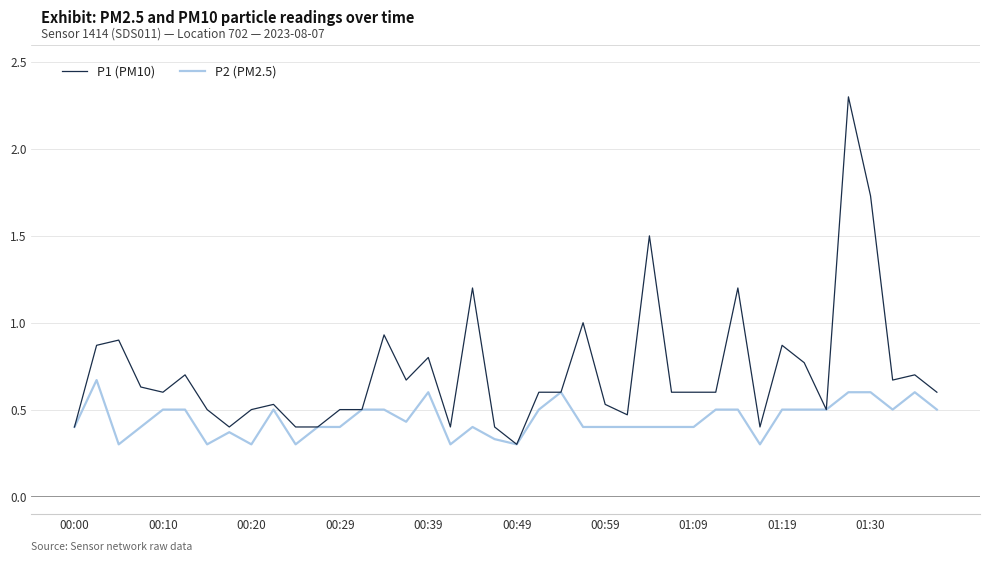

What are all the series names shown in the legend?

P1 (PM10), P2 (PM2.5)